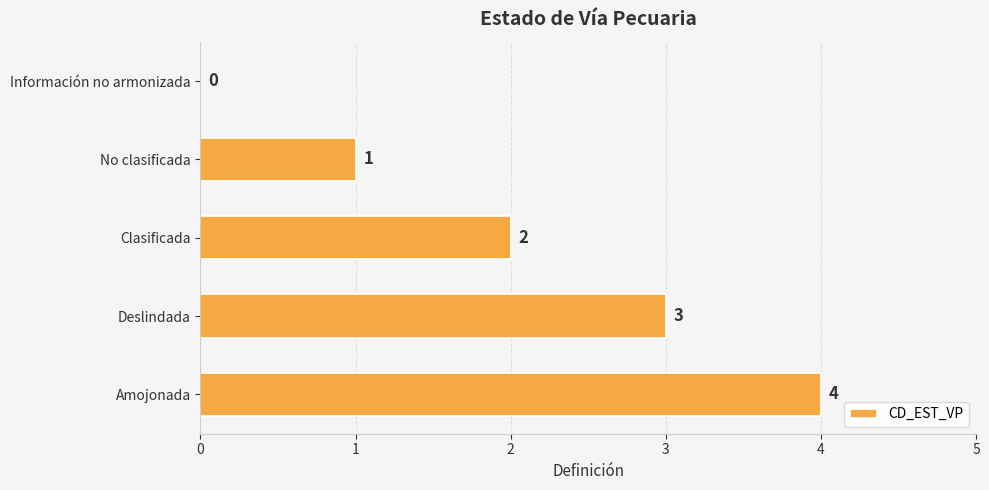

What is the average value?

2